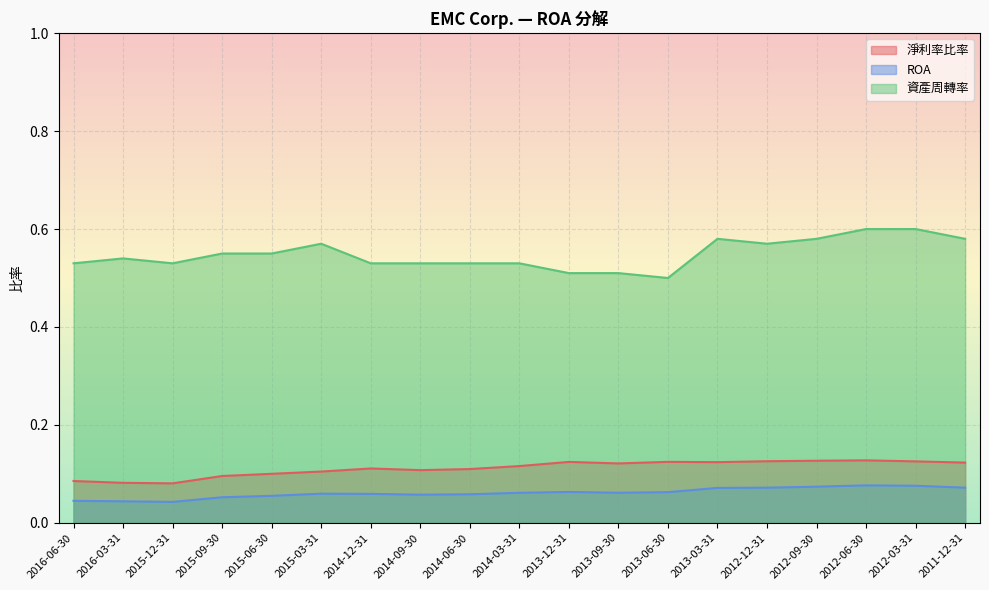

Reading right to left, transcribe all the data shown in this chart.

淨利率比率: 2011-12-31=0.1	2012-03-31=0.1	2012-06-30=0.1	2012-09-30=0.1	2012-12-31=0.1	2013-03-31=0.1	2013-06-30=0.1	2013-09-30=0.1	2013-12-31=0.1	2014-03-31=0.1	2014-06-30=0.1	2014-09-30=0.1	2014-12-31=0.1	2015-03-31=0.1	2015-06-30=0.1	2015-09-30=0.1	2015-12-31=0.1	2016-03-31=0.1	2016-06-30=0.1
ROA: 2011-12-31=0.1	2012-03-31=0.1	2012-06-30=0.1	2012-09-30=0.1	2012-12-31=0.1	2013-03-31=0.1	2013-06-30=0.1	2013-09-30=0.1	2013-12-31=0.1	2014-03-31=0.1	2014-06-30=0.1	2014-09-30=0.1	2014-12-31=0.1	2015-03-31=0.1	2015-06-30=0.1	2015-09-30=0.1	2015-12-31=0.0	2016-03-31=0.0	2016-06-30=0.0
資產周轉率: 2011-12-31=0.6	2012-03-31=0.6	2012-06-30=0.6	2012-09-30=0.6	2012-12-31=0.6	2013-03-31=0.6	2013-06-30=0.5	2013-09-30=0.5	2013-12-31=0.5	2014-03-31=0.5	2014-06-30=0.5	2014-09-30=0.5	2014-12-31=0.5	2015-03-31=0.6	2015-06-30=0.6	2015-09-30=0.6	2015-12-31=0.5	2016-03-31=0.5	2016-06-30=0.5